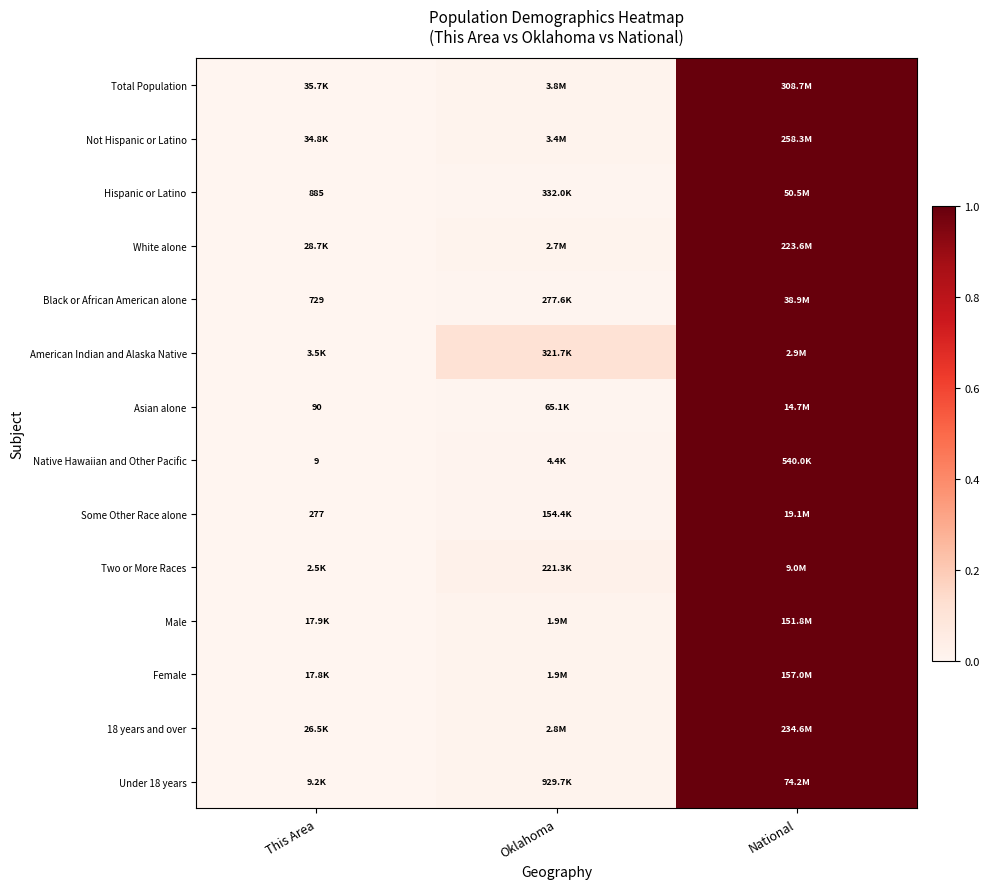

At which label is Some Other Race alone closest to 0?

This Area